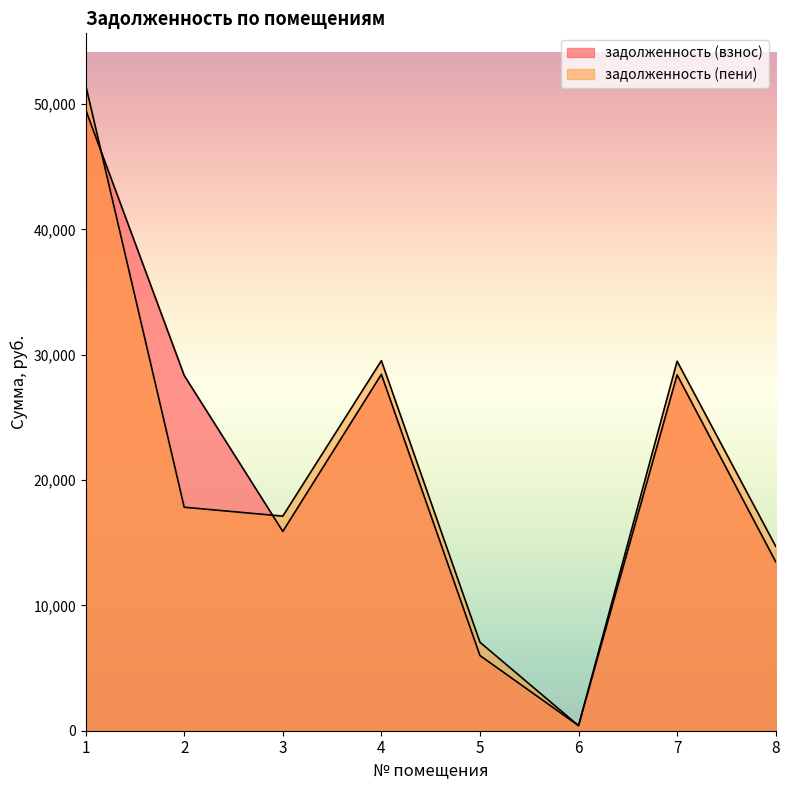

True or false: задолженность (взнос) and задолженность (пени) intersect in this chart.

True